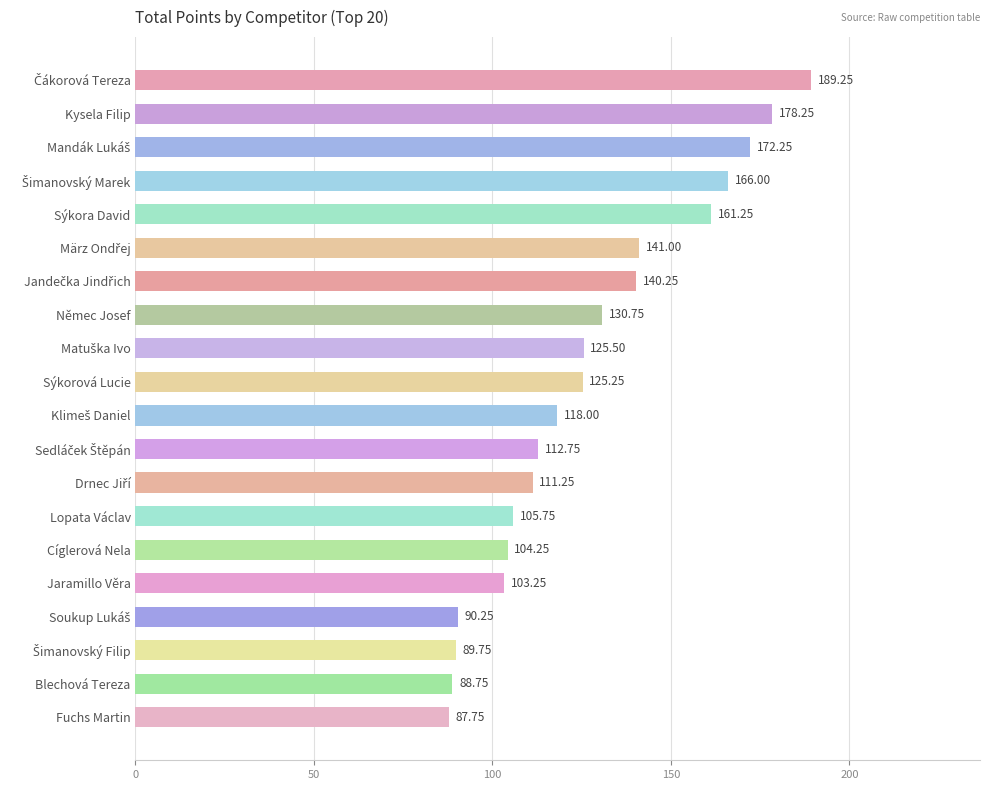

What is the label of the 1st bar from the bottom?

Fuchs Martin